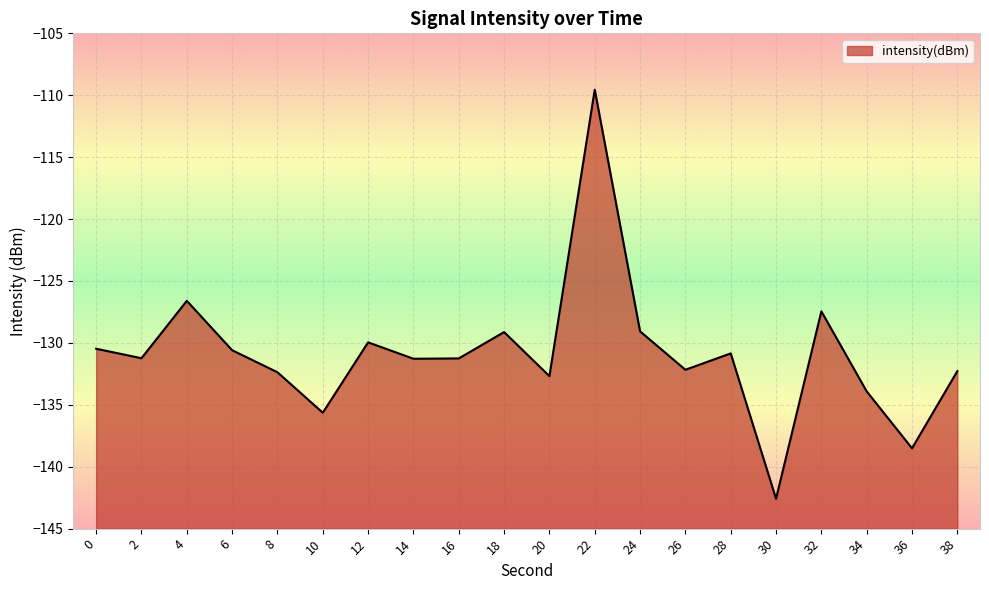

How many series are shown in this chart?

1